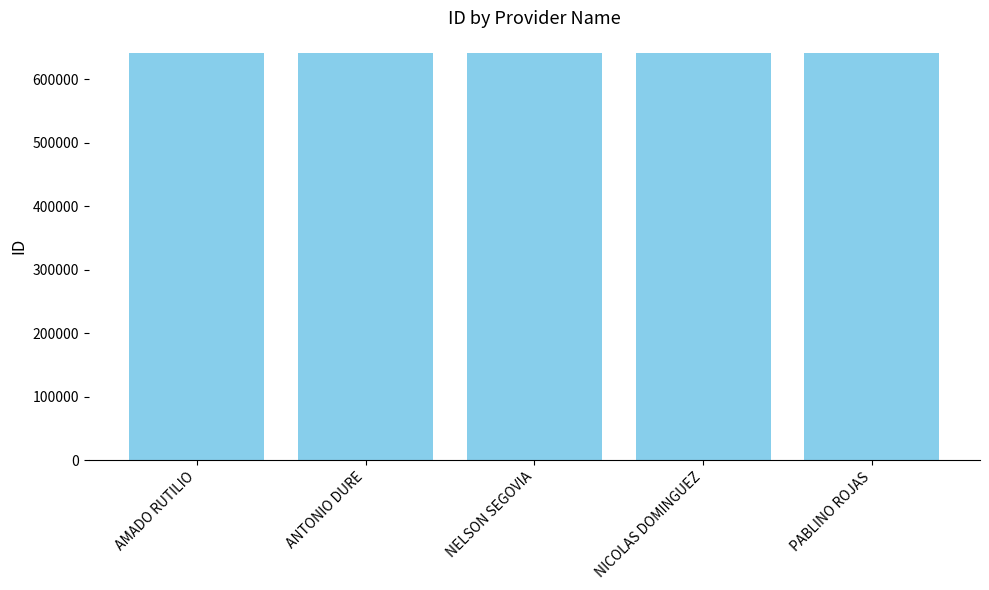

The value at AMADO RUTILIO is 847694. True or false?

False